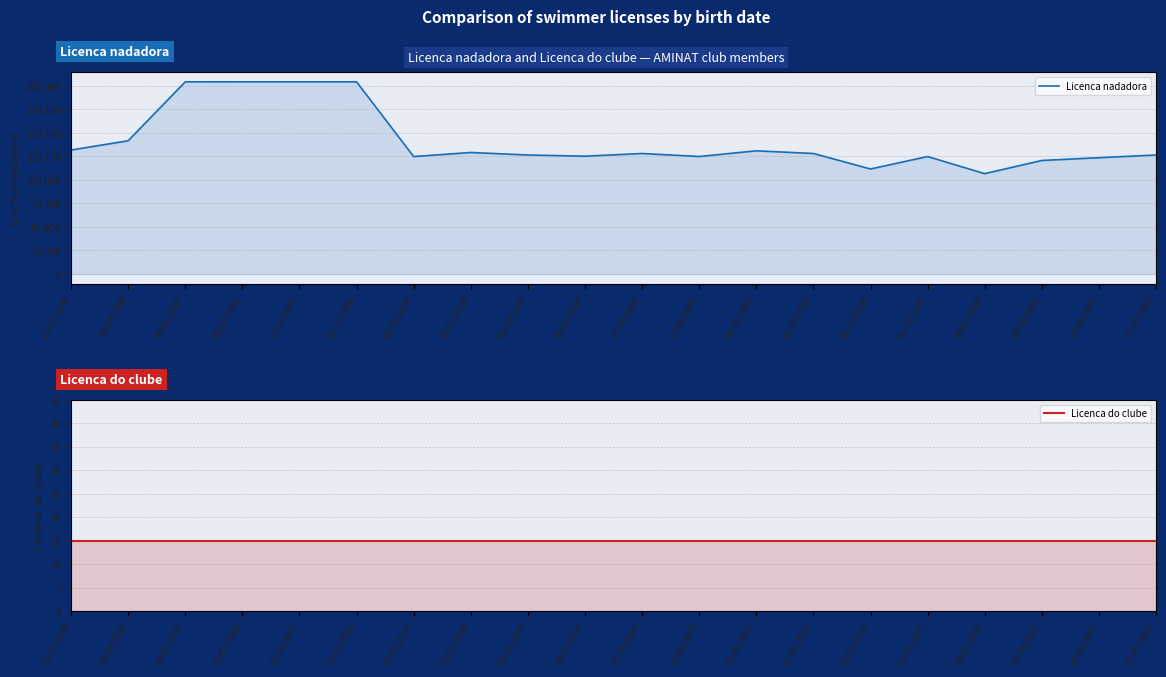

In Licenca nadadora, how many points are lower than both neighbors (excluding endpoints)?

5